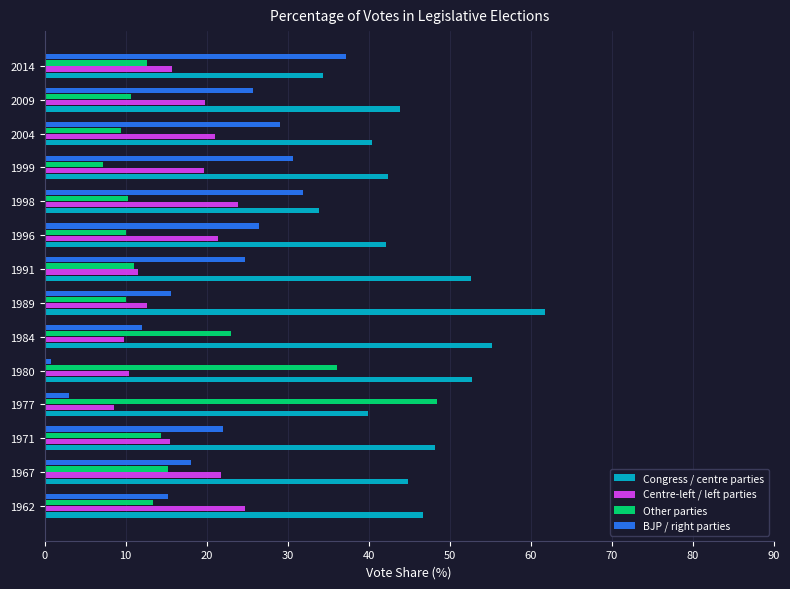

List the series in order of their peak value, highest first.

Congress / centre parties, Other parties, BJP / right parties, Centre-left / left parties